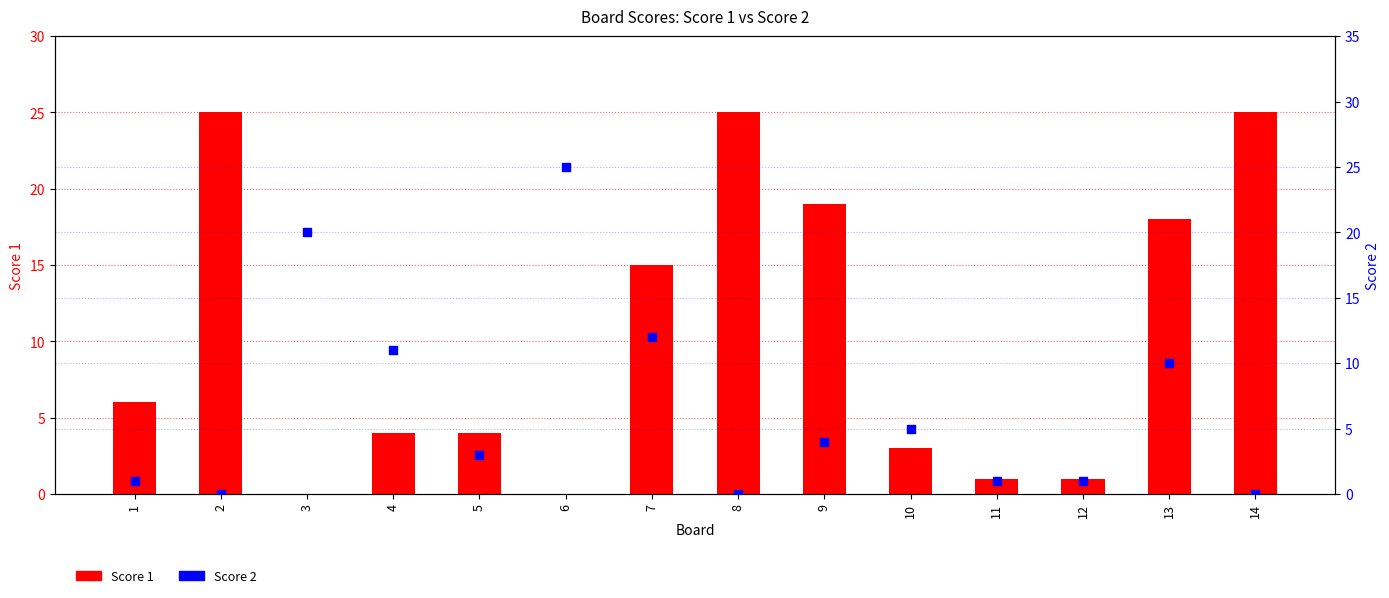

What is the total value across all series at 4?

15